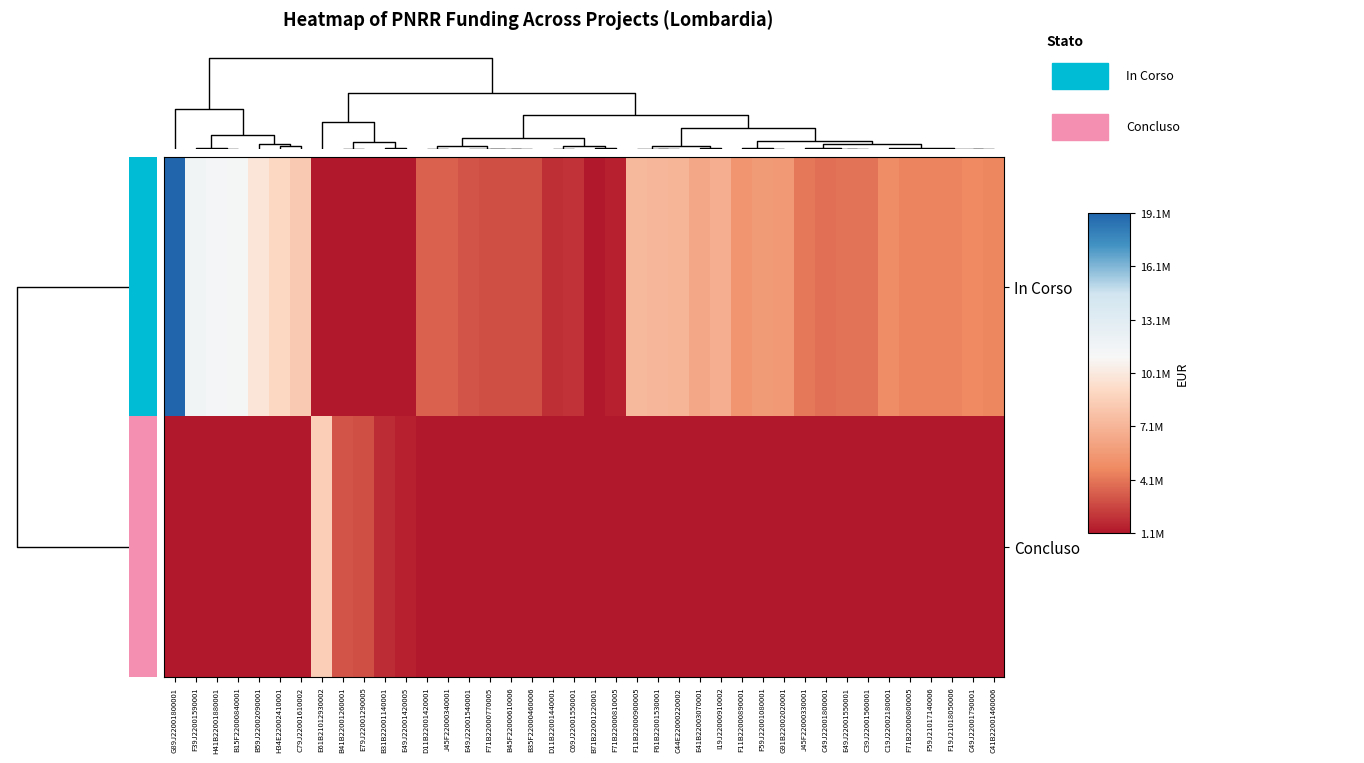

Count the number of categories in the chart.

40